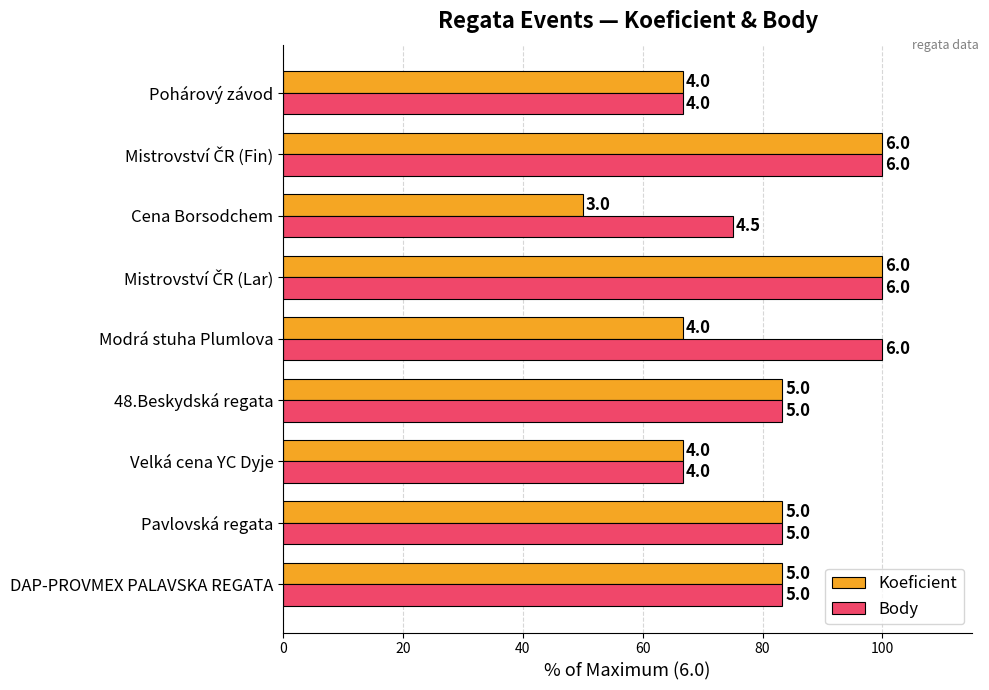

What are all the series names shown in the legend?

Koeficient, Body